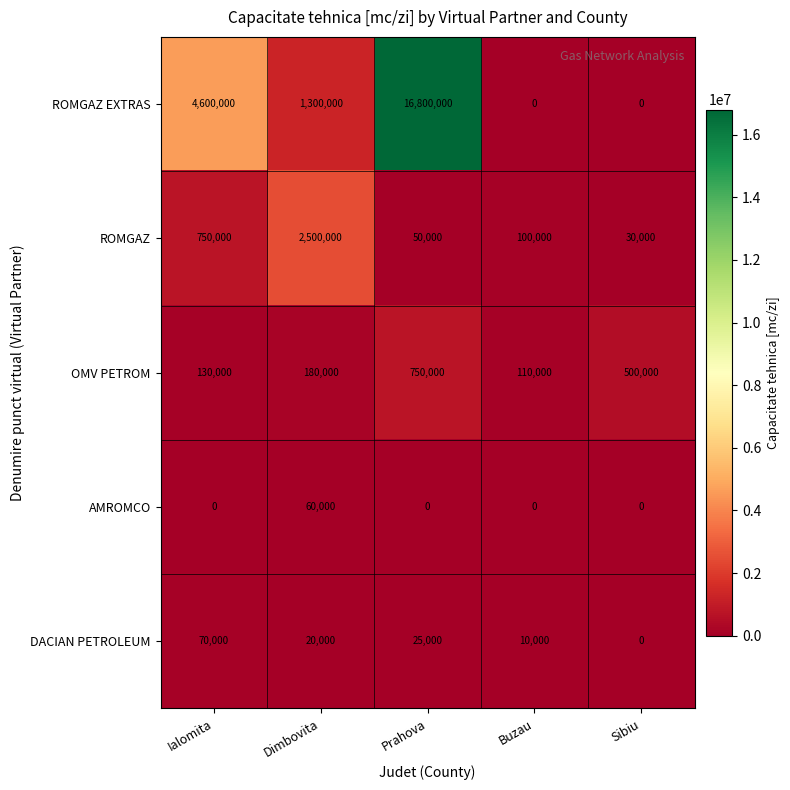

At which category is the sum across all series the highest?

Prahova